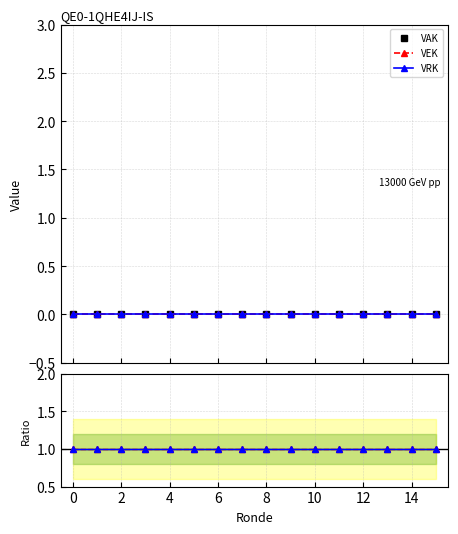

What is the label of the 4th point from the right?

12